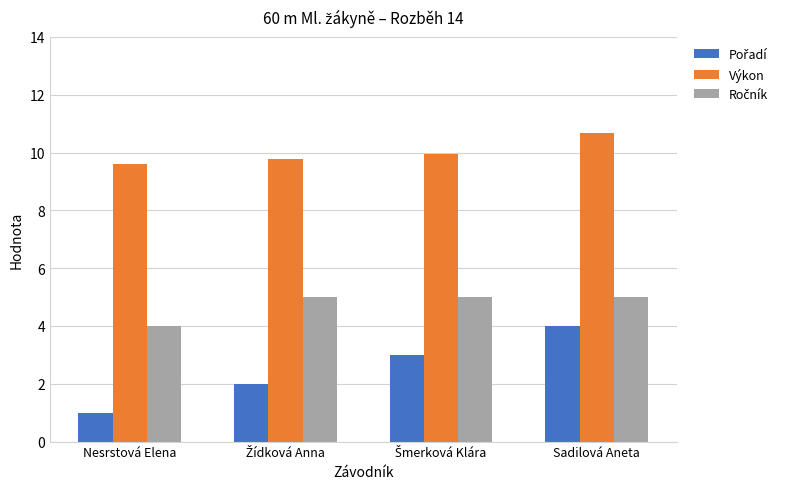

What is the minimum value shown in the chart?

1.0